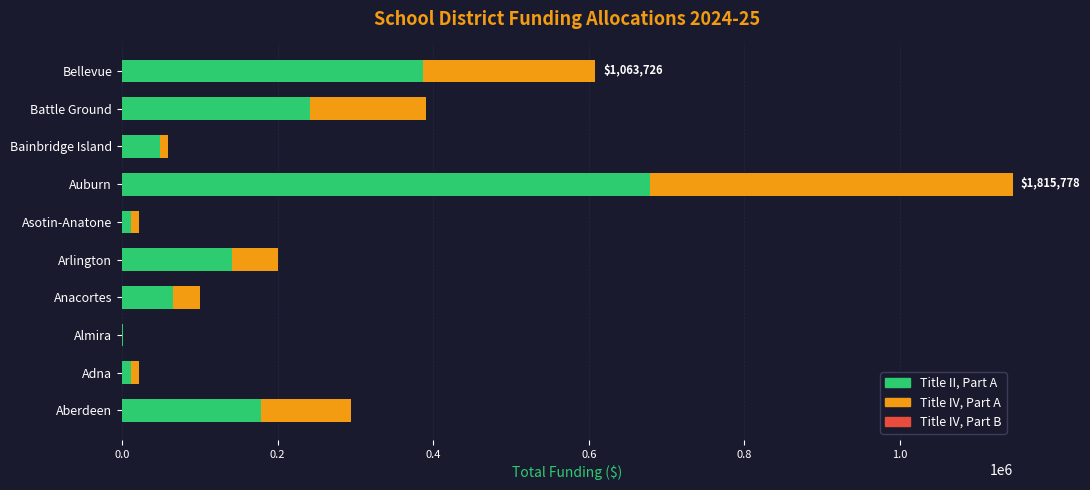

At which label is Title II, Part A closest to 340450?

Bellevue